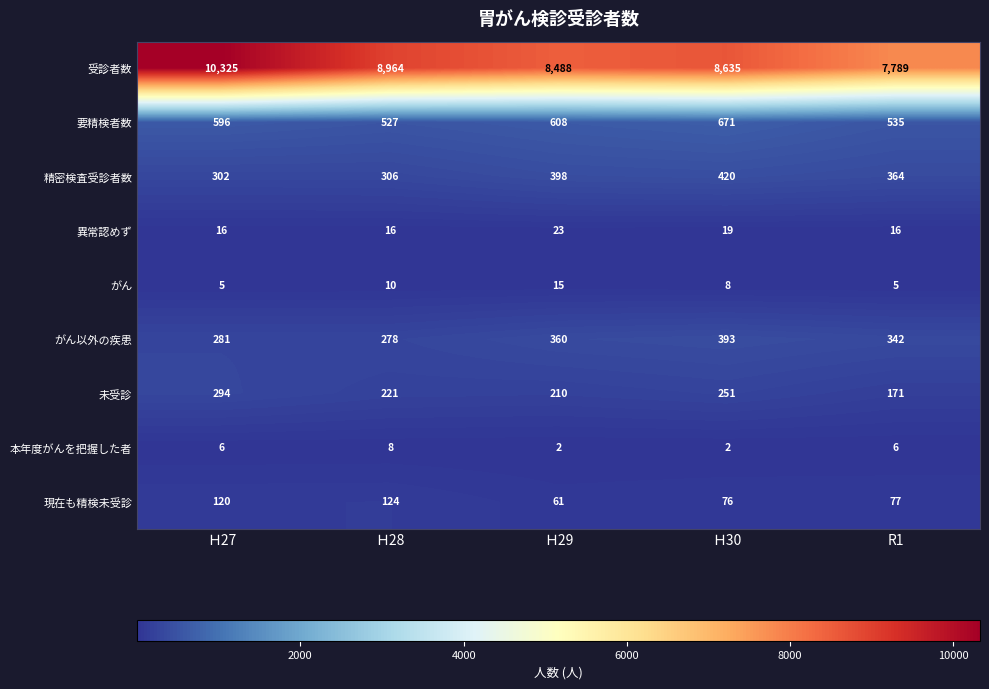

Which series has the largest range (max minus min)?

受診者数